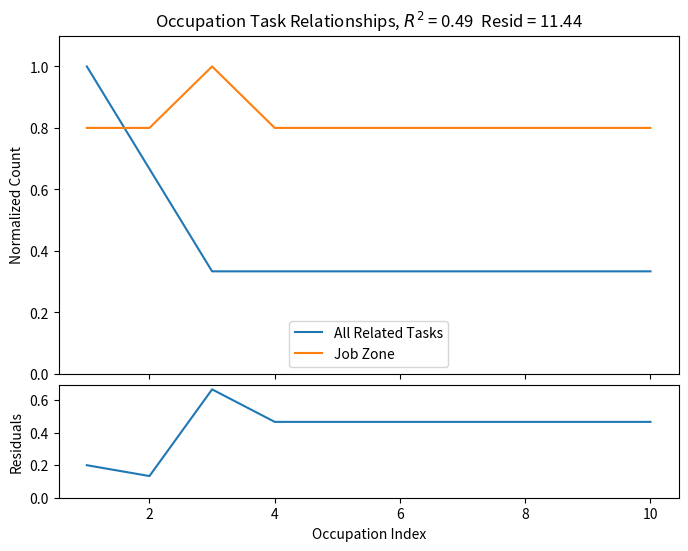

How many Residuals values are between 0 and 1?

10